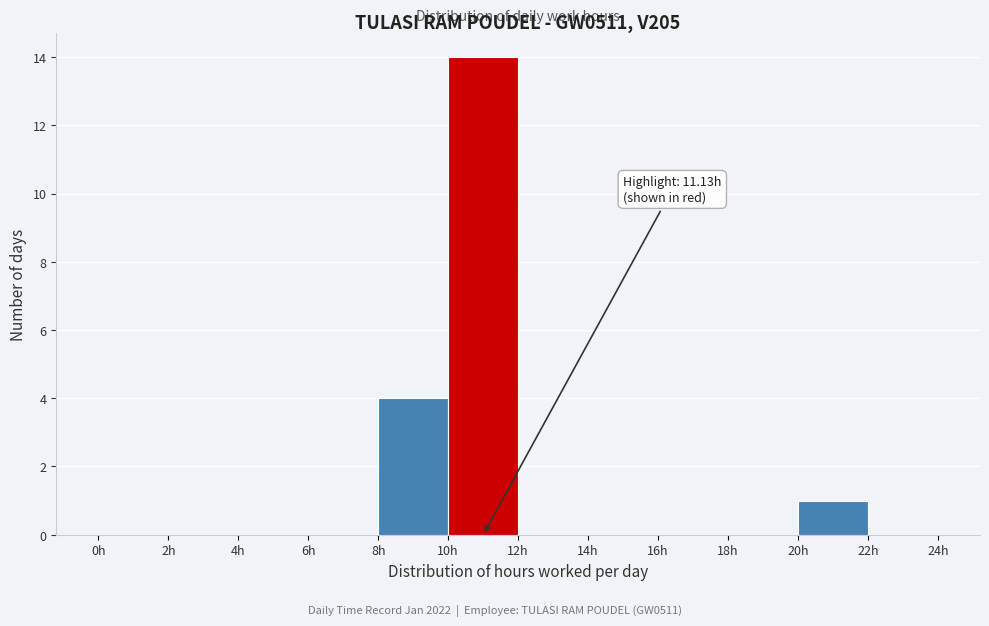

Over which range of the x-axis is the bar tallest?

10 to 12